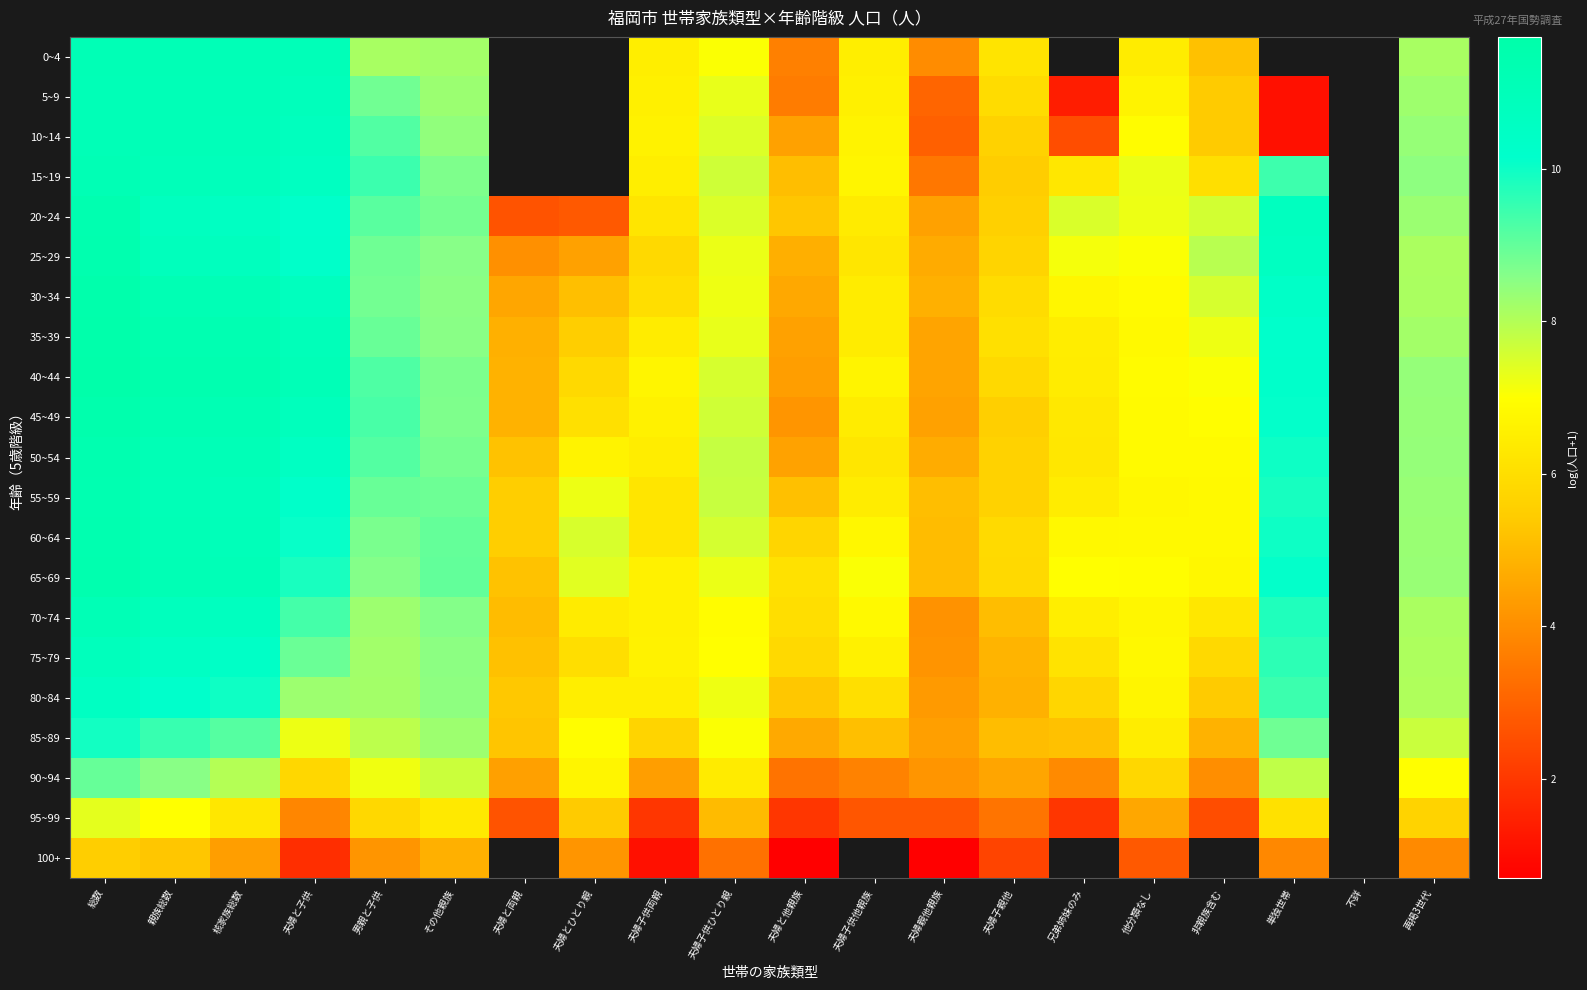

At which category does the chart reach its minimum across all series?

夫婦と他親族